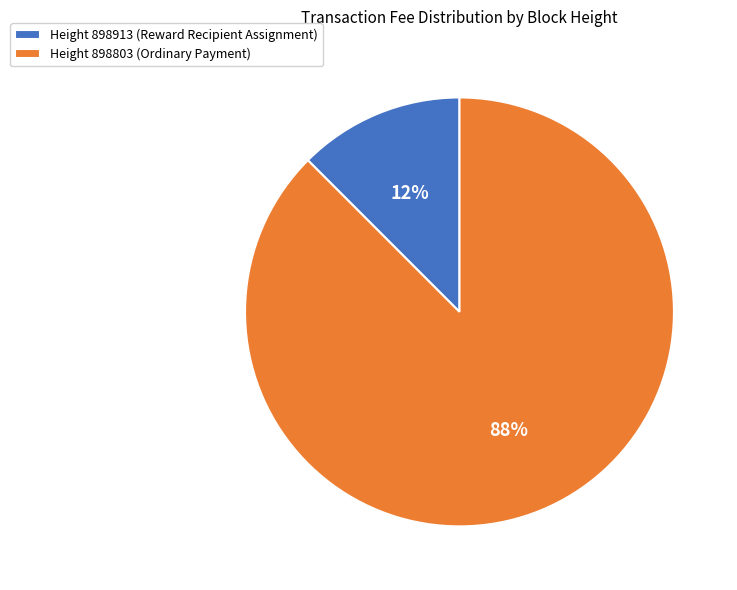

Which category has the biggest portion of the pie?

Height 898803 (Ordinary Payment)